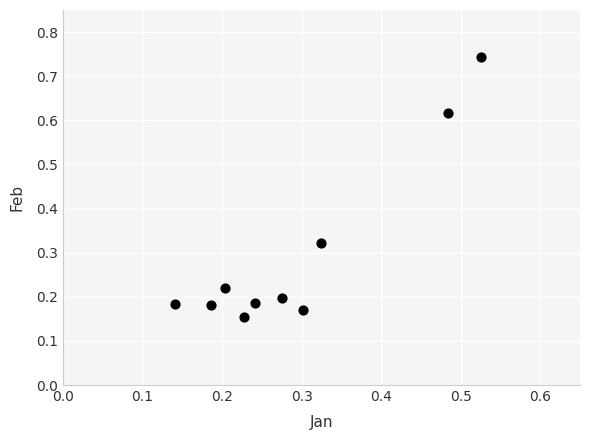

What is the range of X values (max minus min)?

0.4